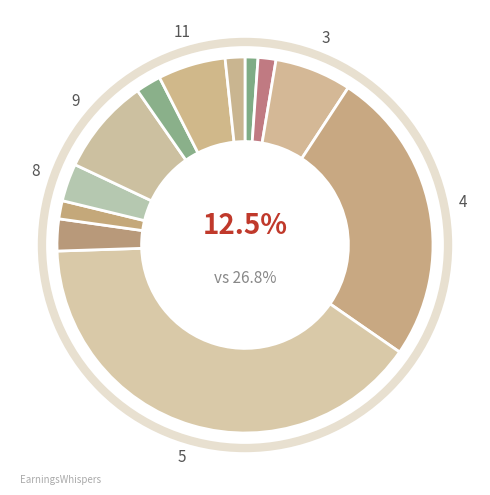

True or false: Lot 7 accounts for 2% of the total.

True